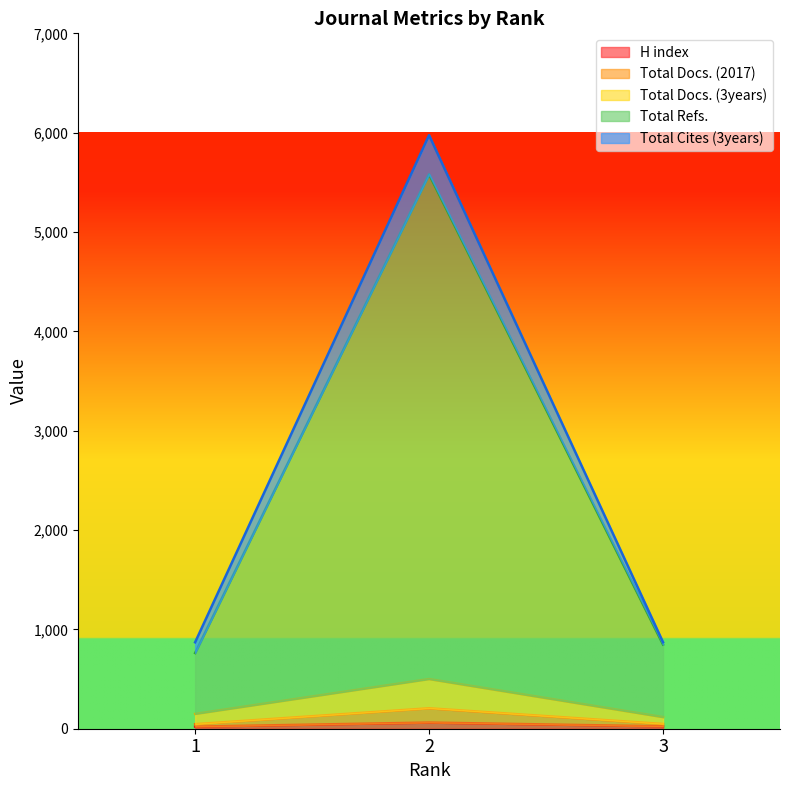

True or false: Total Docs. (3years) has a value of 117 at 3.

True